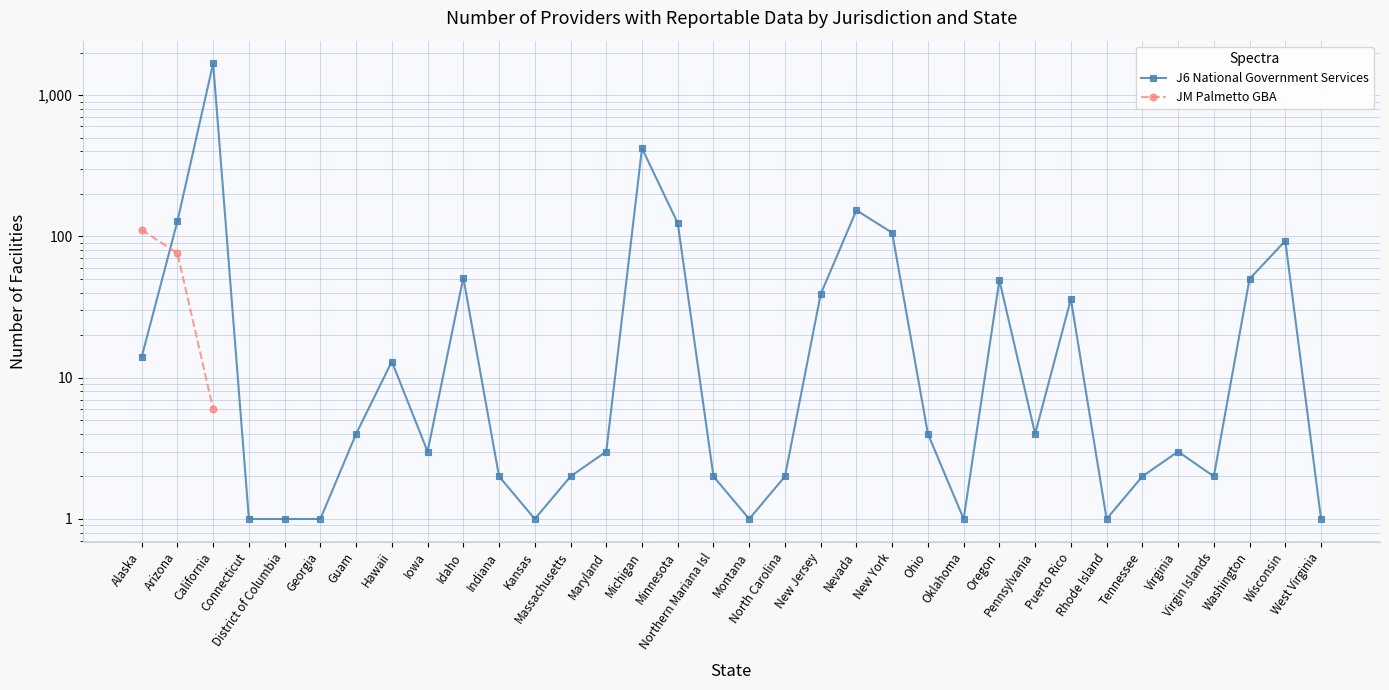

Is it true that JM Palmetto GBA equals 10.1 at California?

False